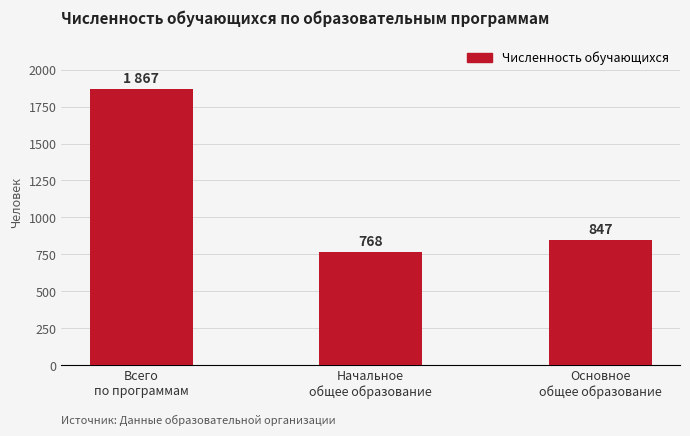

Rank the categories by value from highest to lowest.

Всего
по программам, Основное
общее образование, Начальное
общее образование